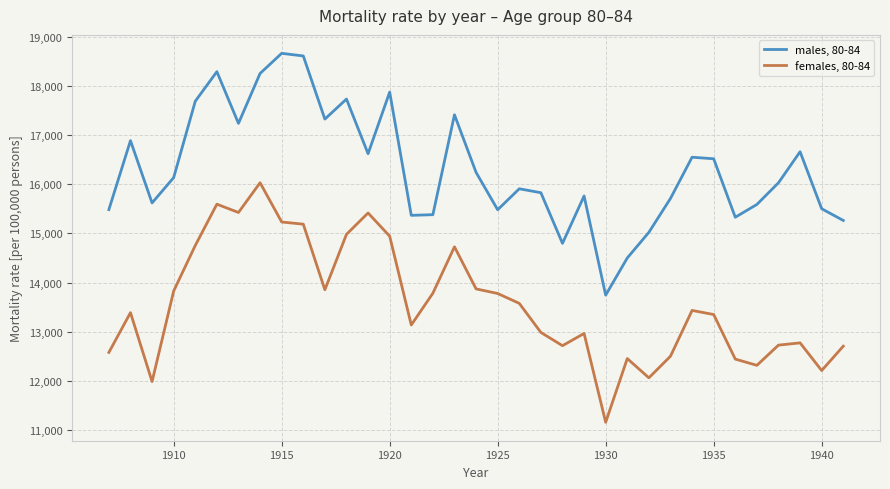

List the series in order of their peak value, highest first.

males, 80-84, females, 80-84